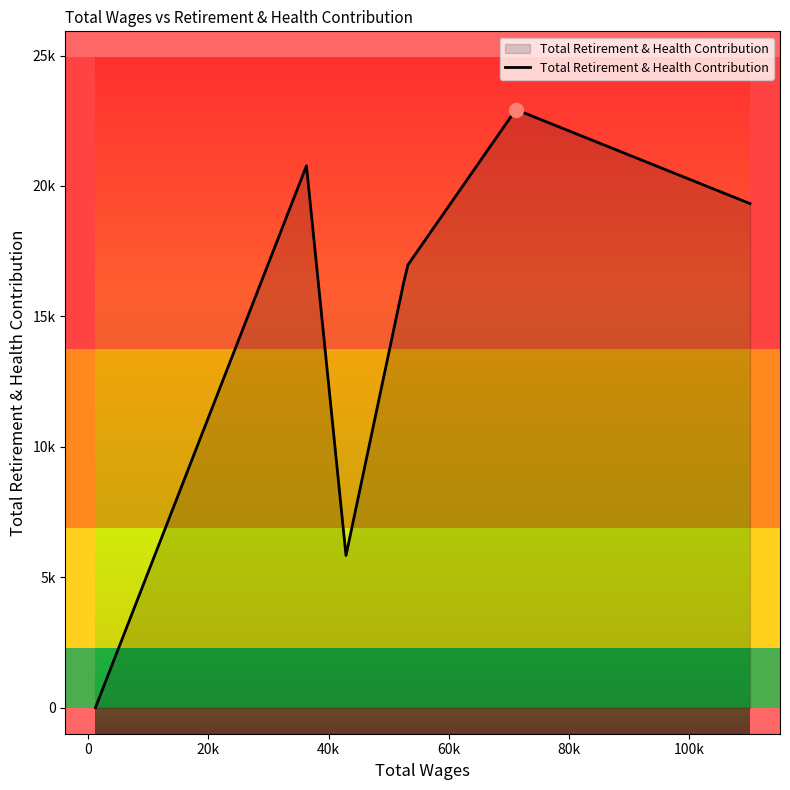

Is this an area chart (filled region under the line)?

Yes